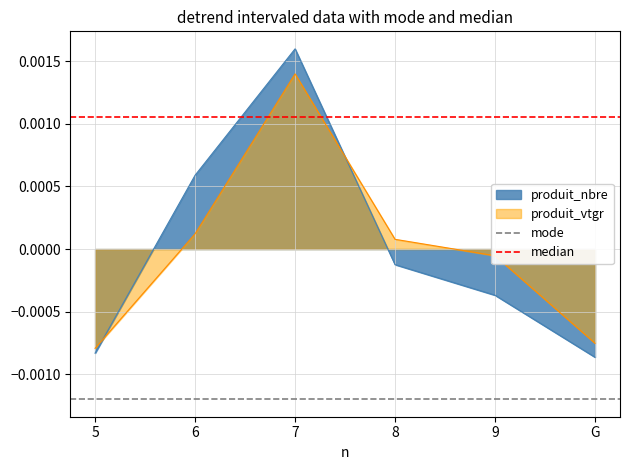

Is the value of produit_vtgr at 5 greater than the value of produit_nbre at G?

Yes